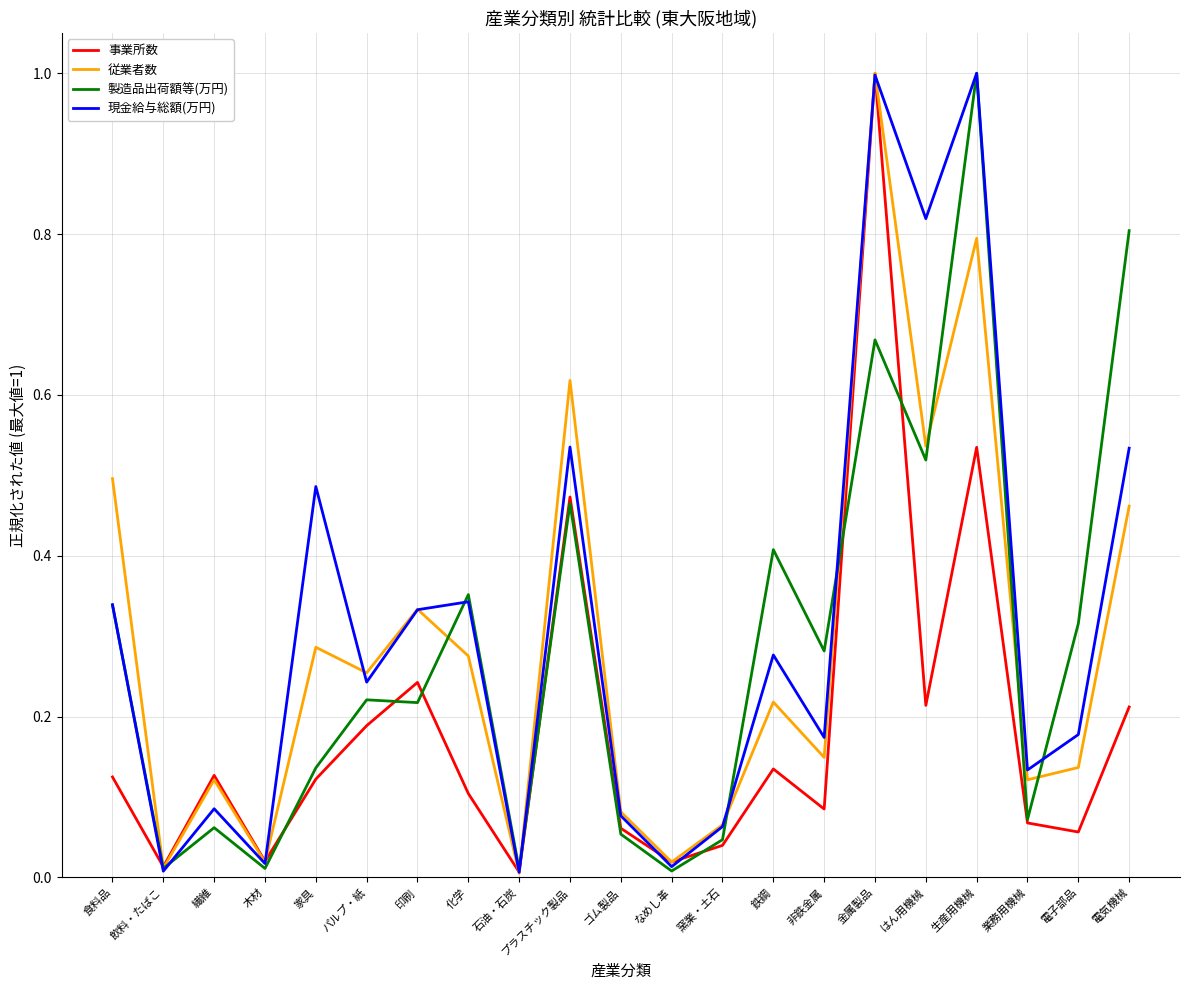

At which category is the sum across all series the highest?

金属製品